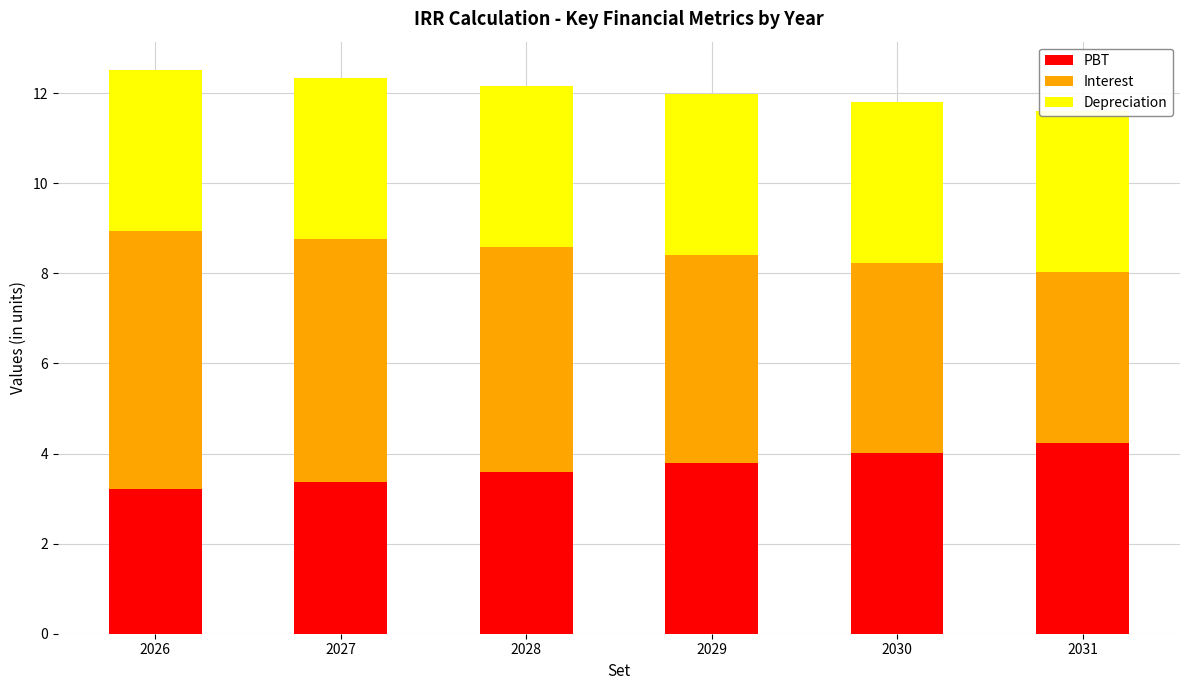

What are all the series names shown in the legend?

PBT, Interest, Depreciation